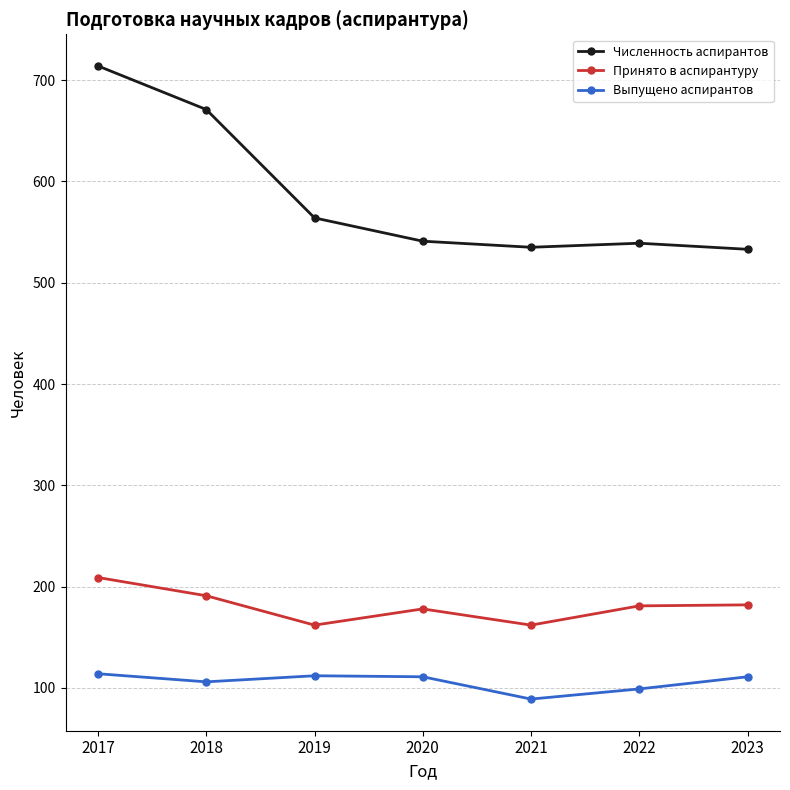

Rank the series by their average value, from highest to lowest.

Численность аспирантов, Принято в аспирантуру, Выпущено аспирантов